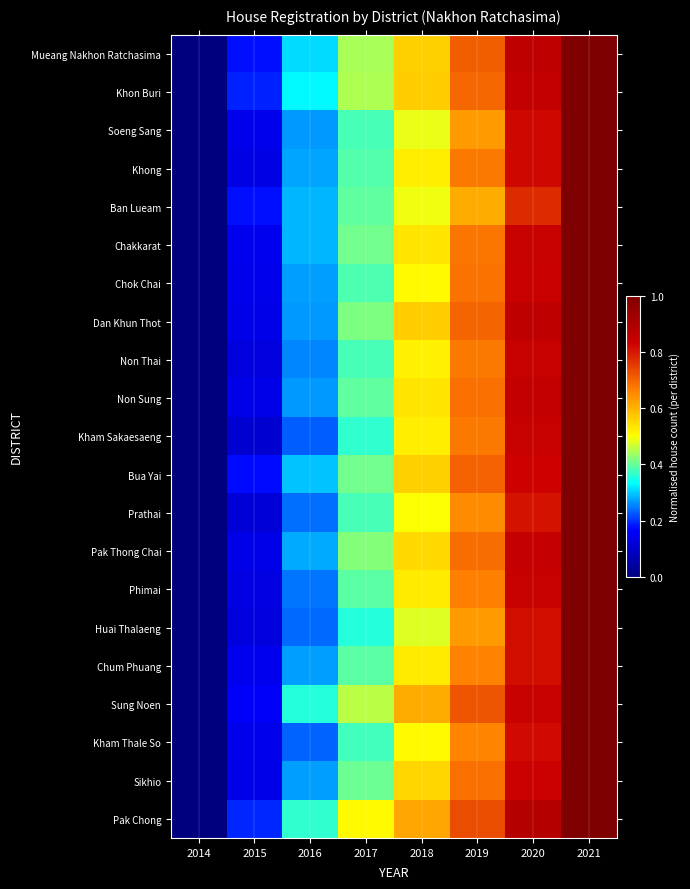

Reading left to right, extract all data points from this chart.

Mueang Nakhon Ratchasima: 2014=0.0	2015=0.2	2016=0.3	2017=0.4	2018=0.6	2019=0.7	2020=0.9	2021=1.0
Khon Buri: 2014=0.0	2015=0.2	2016=0.3	2017=0.4	2018=0.6	2019=0.7	2020=0.9	2021=1.0
Soeng Sang: 2014=0.0	2015=0.1	2016=0.3	2017=0.4	2018=0.5	2019=0.6	2020=0.8	2021=1.0
Khong: 2014=0.0	2015=0.1	2016=0.3	2017=0.4	2018=0.5	2019=0.7	2020=0.8	2021=1.0
Ban Lueam: 2014=0.0	2015=0.2	2016=0.3	2017=0.4	2018=0.5	2019=0.6	2020=0.8	2021=1.0
Chakkarat: 2014=0.0	2015=0.1	2016=0.3	2017=0.4	2018=0.5	2019=0.7	2020=0.8	2021=1.0
Chok Chai: 2014=0.0	2015=0.1	2016=0.3	2017=0.4	2018=0.5	2019=0.7	2020=0.8	2021=1.0
Dan Khun Thot: 2014=0.0	2015=0.1	2016=0.3	2017=0.4	2018=0.6	2019=0.7	2020=0.9	2021=1.0
Non Thai: 2014=0.0	2015=0.1	2016=0.3	2017=0.4	2018=0.5	2019=0.7	2020=0.8	2021=1.0
Non Sung: 2014=0.0	2015=0.1	2016=0.3	2017=0.4	2018=0.5	2019=0.7	2020=0.8	2021=1.0
Kham Sakaesaeng: 2014=0.0	2015=0.1	2016=0.2	2017=0.4	2018=0.5	2019=0.7	2020=0.8	2021=1.0
Bua Yai: 2014=0.0	2015=0.2	2016=0.3	2017=0.4	2018=0.6	2019=0.7	2020=0.8	2021=1.0
Prathai: 2014=0.0	2015=0.1	2016=0.2	2017=0.4	2018=0.5	2019=0.7	2020=0.8	2021=1.0
Pak Thong Chai: 2014=0.0	2015=0.1	2016=0.3	2017=0.4	2018=0.5	2019=0.7	2020=0.8	2021=1.0
Phimai: 2014=0.0	2015=0.1	2016=0.2	2017=0.4	2018=0.5	2019=0.7	2020=0.8	2021=1.0
Huai Thalaeng: 2014=0.0	2015=0.1	2016=0.2	2017=0.4	2018=0.5	2019=0.6	2020=0.8	2021=1.0
Chum Phuang: 2014=0.0	2015=0.1	2016=0.3	2017=0.4	2018=0.5	2019=0.7	2020=0.8	2021=1.0
Sung Noen: 2014=0.0	2015=0.2	2016=0.4	2017=0.5	2018=0.6	2019=0.7	2020=0.8	2021=1.0
Kham Thale So: 2014=0.0	2015=0.1	2016=0.2	2017=0.4	2018=0.5	2019=0.7	2020=0.8	2021=1.0
Sikhio: 2014=0.0	2015=0.1	2016=0.3	2017=0.4	2018=0.6	2019=0.7	2020=0.8	2021=1.0
Pak Chong: 2014=0.0	2015=0.2	2016=0.4	2017=0.5	2018=0.6	2019=0.7	2020=0.9	2021=1.0